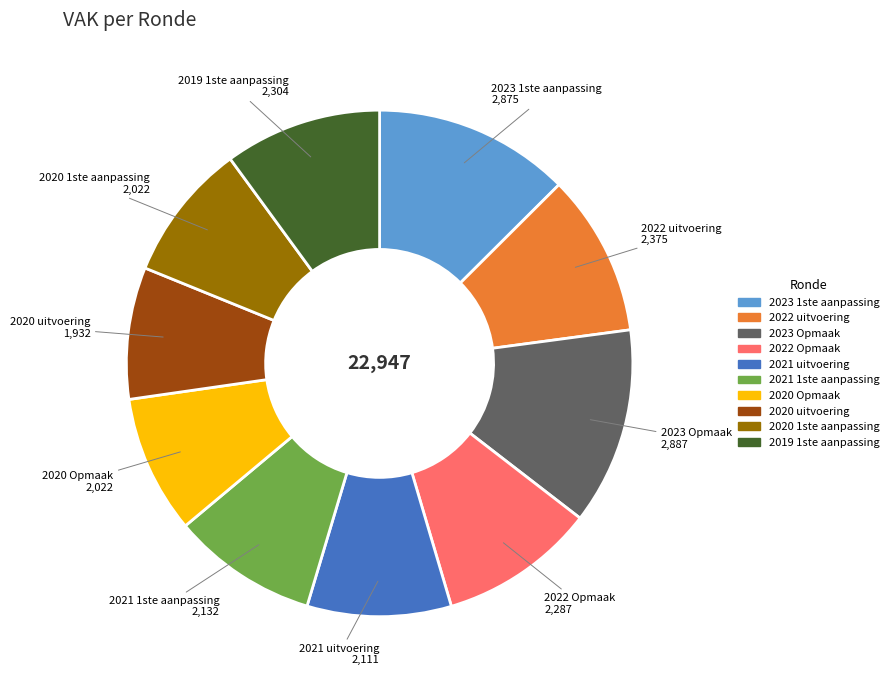

Do 2022 Opmaak and 2023 1ste aanpassing together represent more than half of the pie?

No